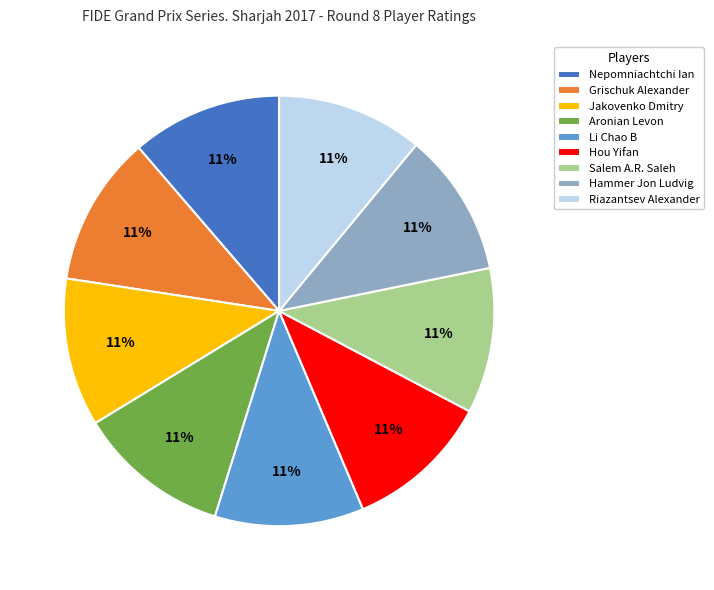

Approximately how many times larger is the value at Jakovenko Dmitry compared to Hou Yifan?

1.0